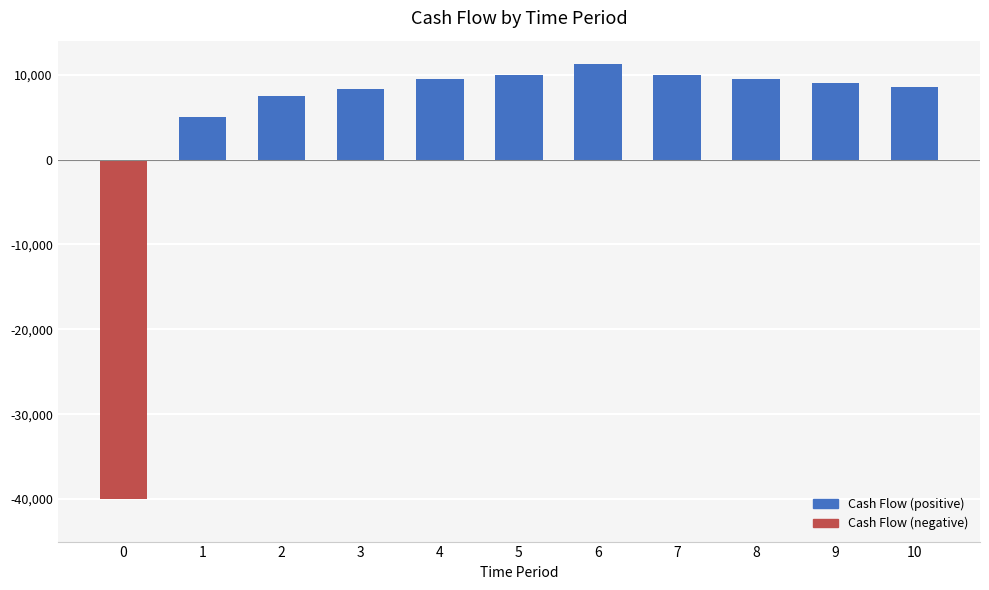

What is the change in value from 1 to 8?

+4500